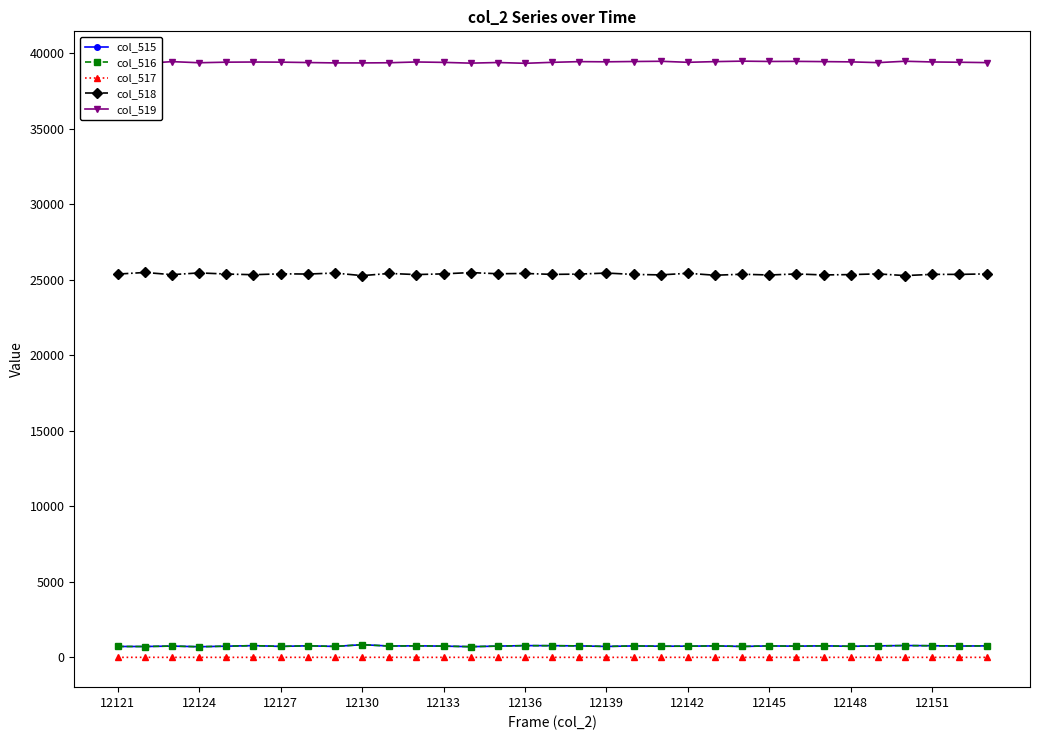

What value does the col_515 series have at 12136?

777